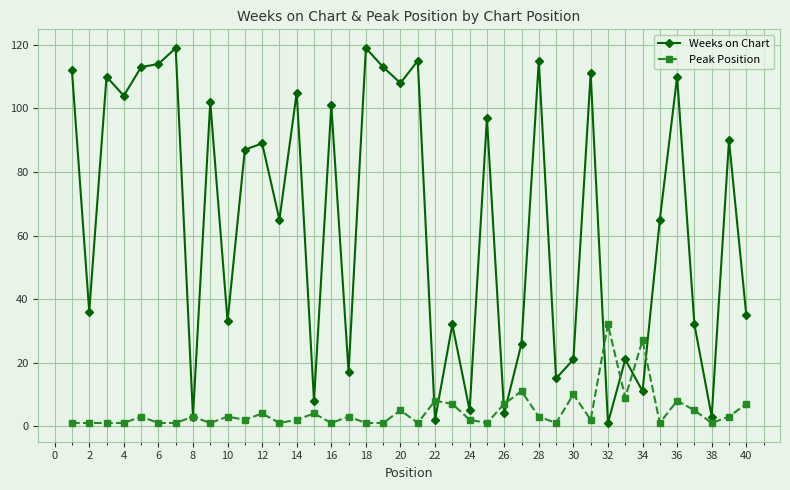

Which series has the widest spread of values?

Weeks on Chart